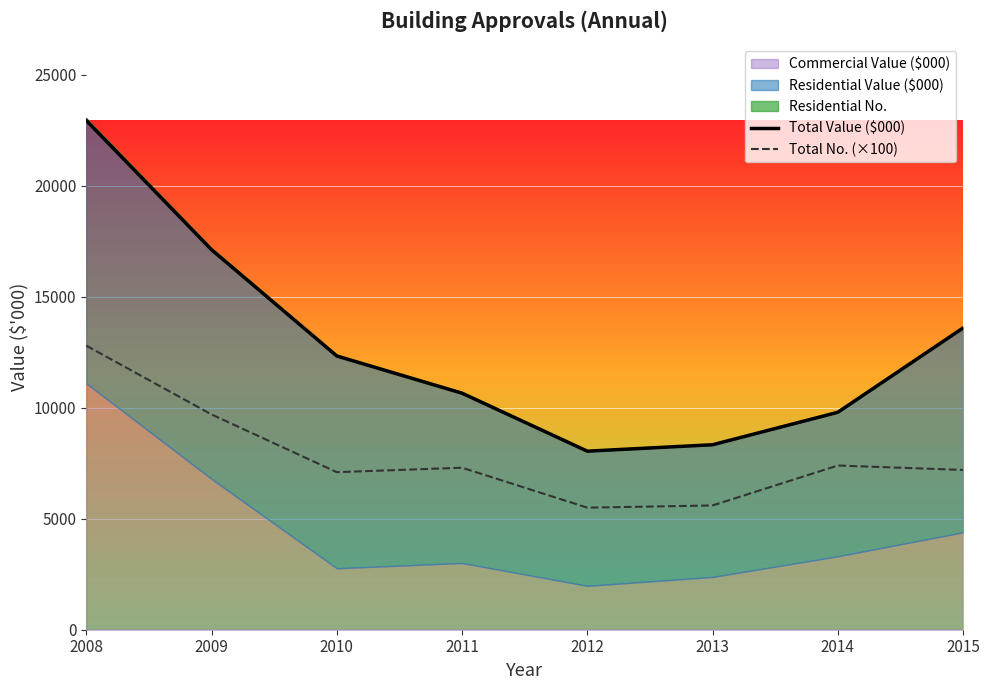

True or false: Total Value ($000) has a value of 13598 at 2015.

True